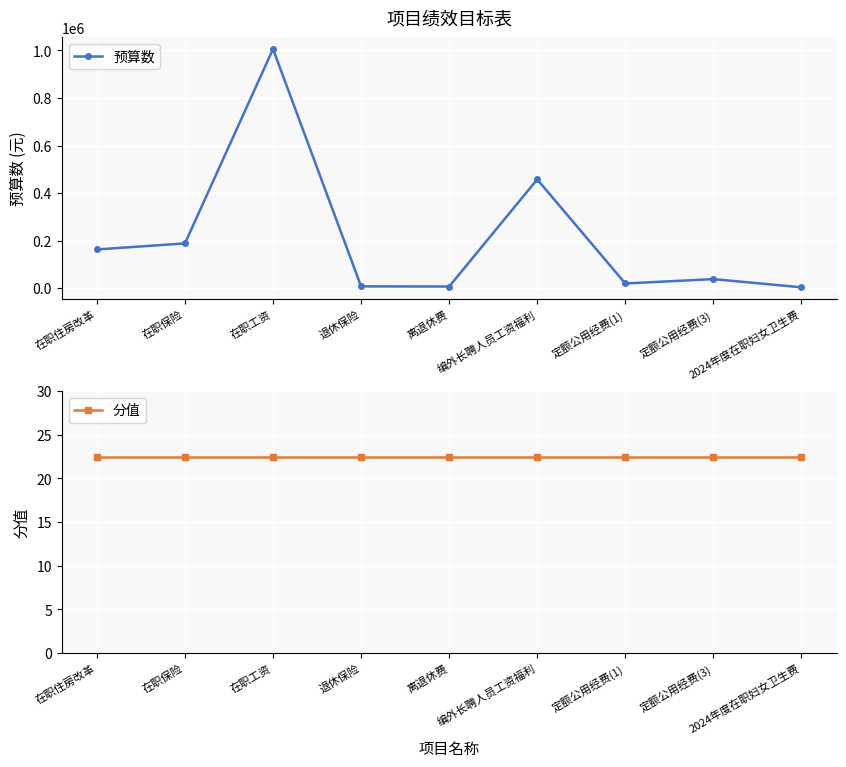

What is the difference between the maximum and second lowest values in the 预算数 series?

999322.8